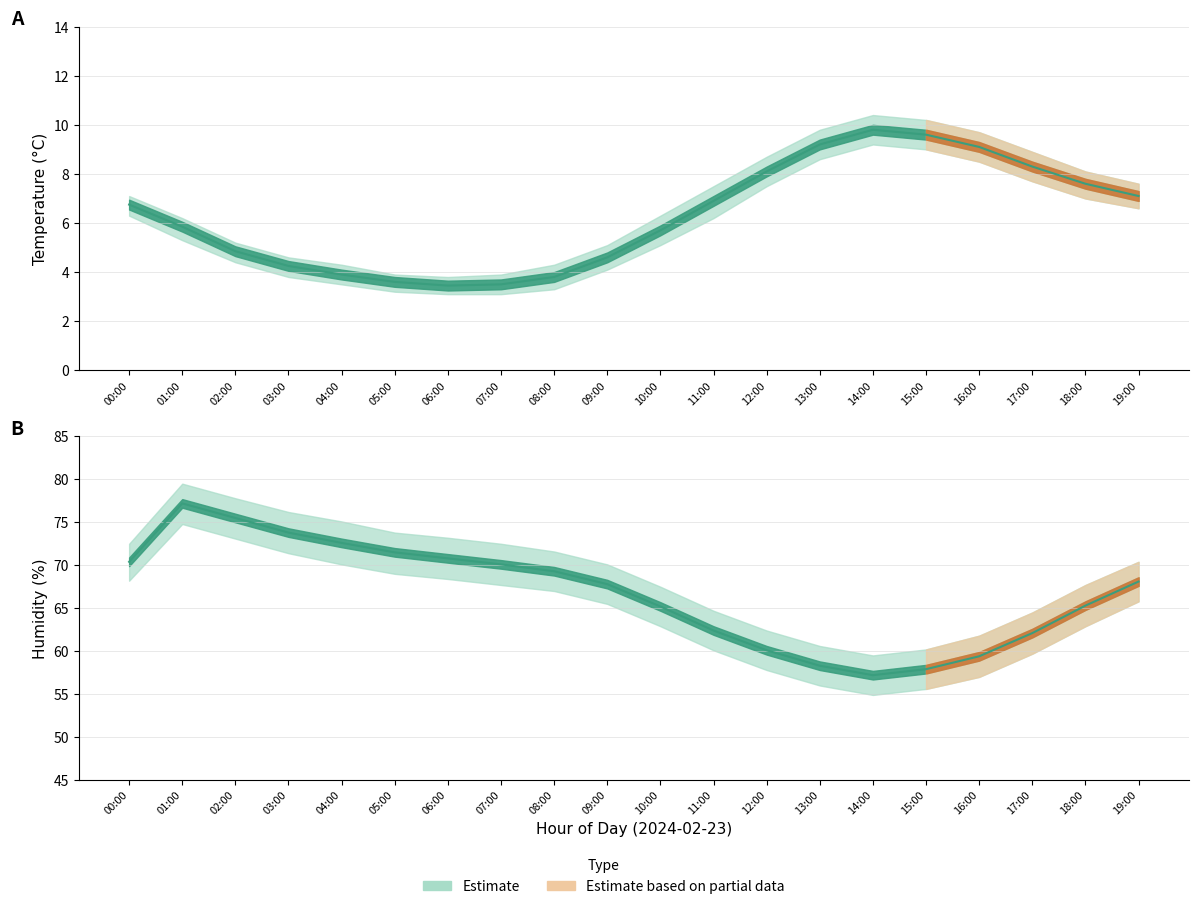

The value of temperature_upper at 17:00 is 8.9. True or false?

True